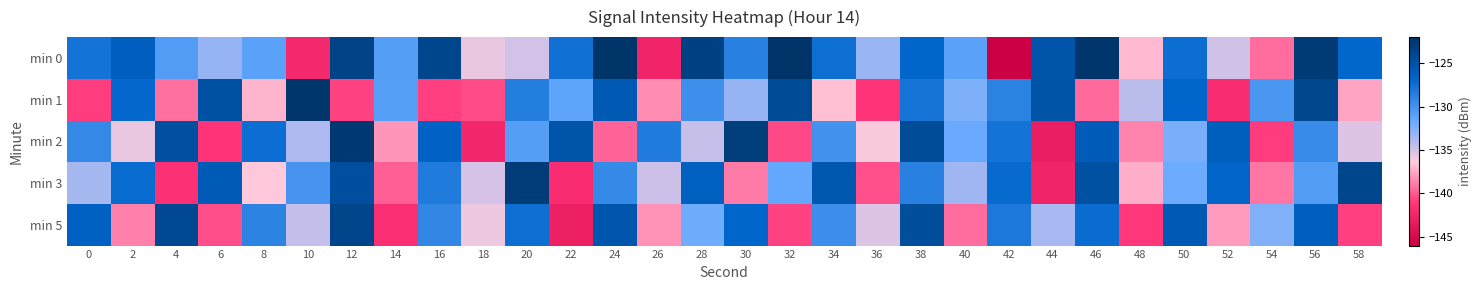

Which series has the largest range (max minus min)?

min 0